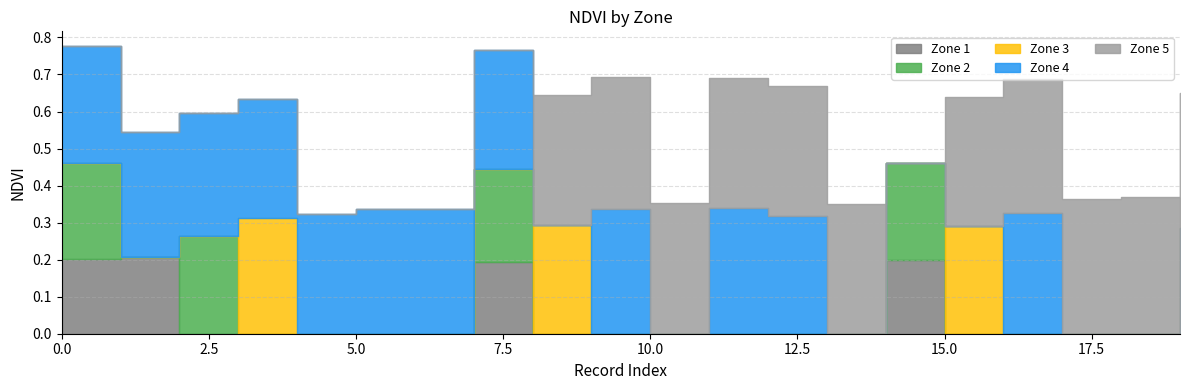

Count the Zone 4 values in the range 0 to 1.

20